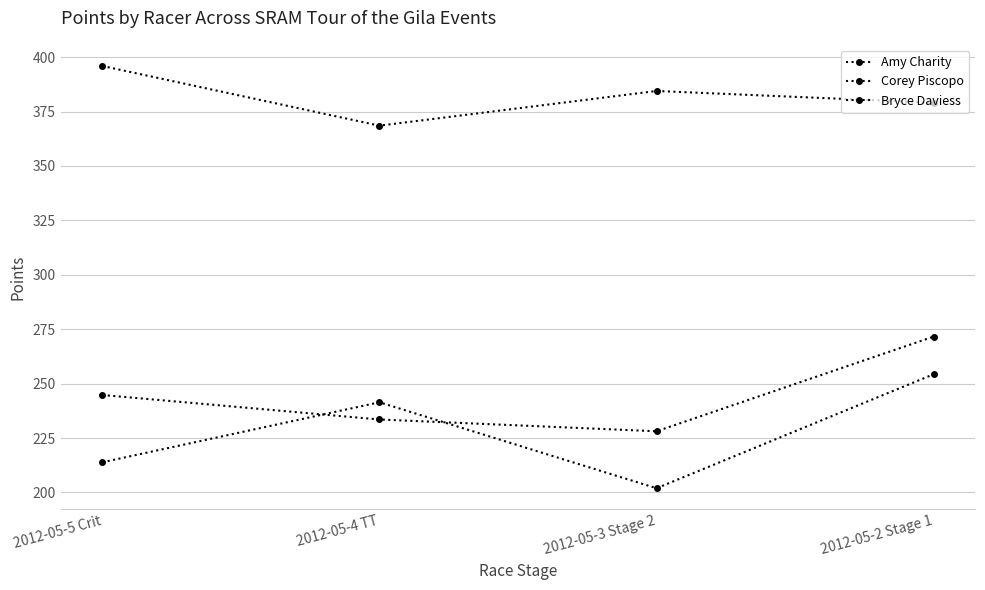

Between which two adjacent categories do Corey Piscopo and Bryce Daviess first intersect?

2012-05-5 Crit and 2012-05-4 TT